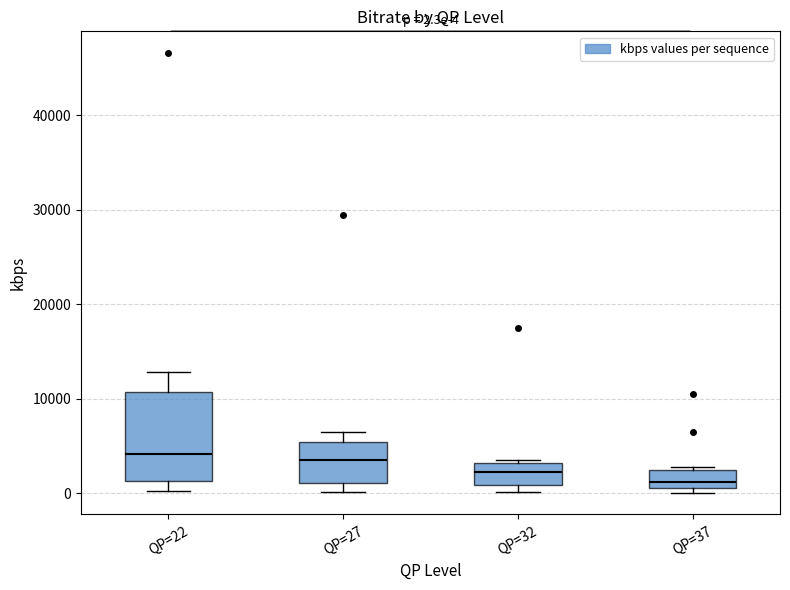

Which box is the tallest, from its lower edge to its upper edge?

QP=22